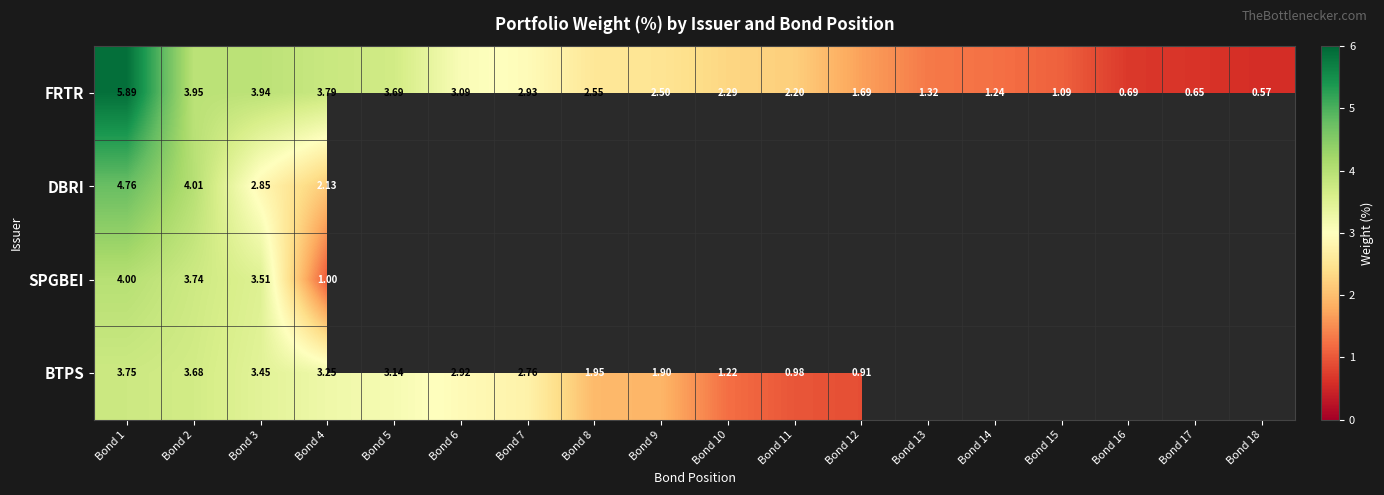

How many values in the FRTR series exceed 2?

11